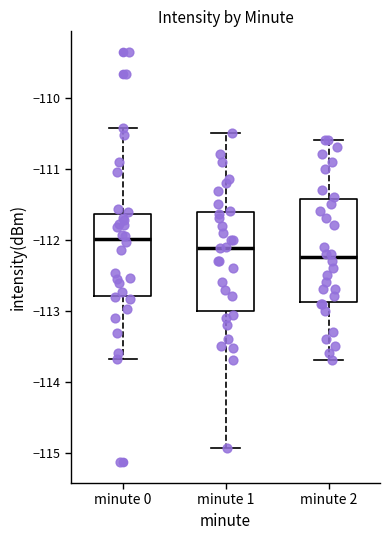

Which box's median line is the lowest?

minute 2